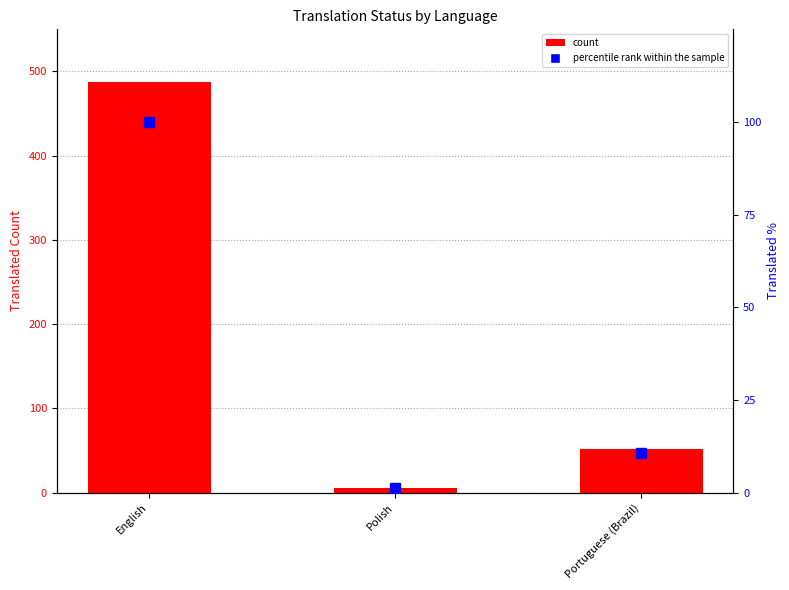

Which label corresponds to the largest value in the chart?

English